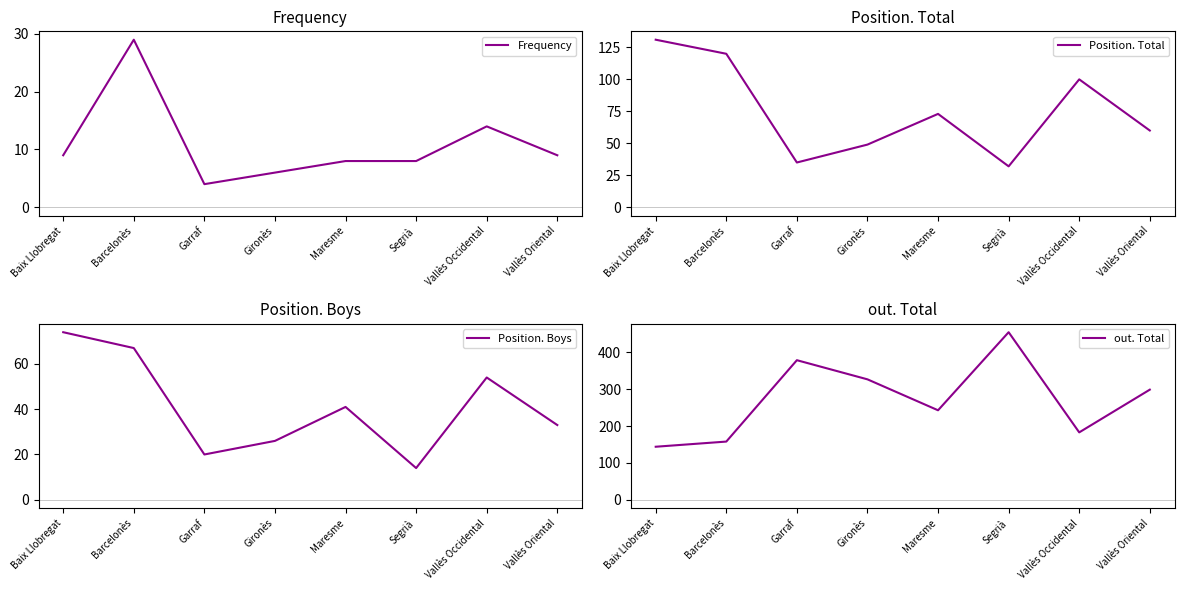

What is the label of the 1st point from the right?

Vallès Oriental